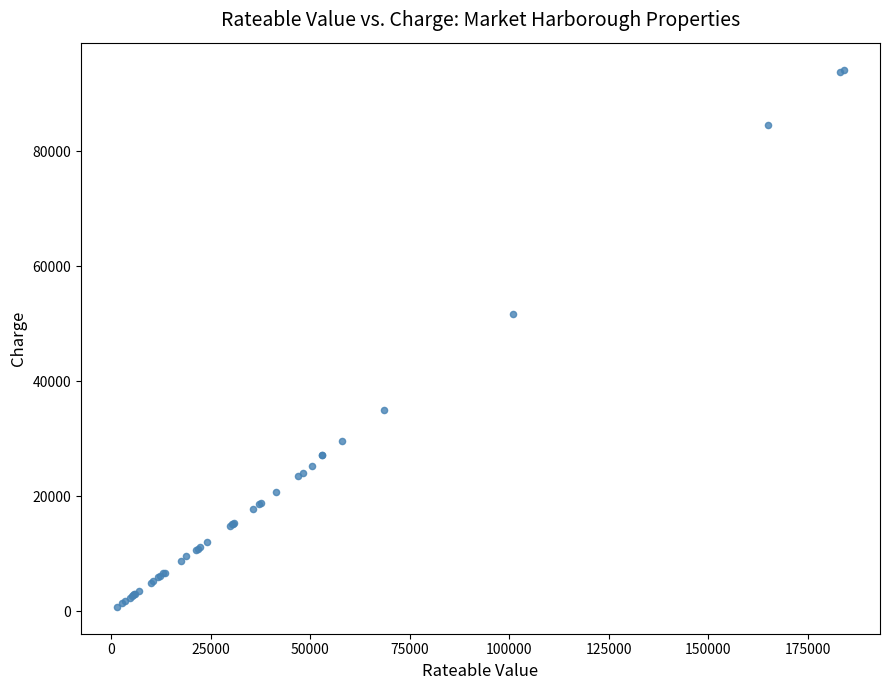

What Y value in the scatter plot is closest to 47490?

51712.0